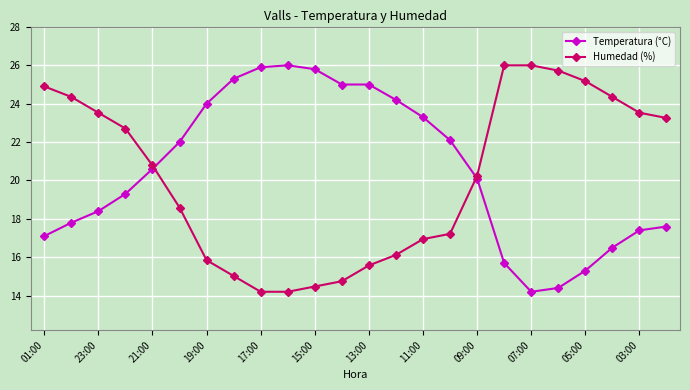

What is the value of the Temperatura (°C) point at the 6th from the left?

22.0